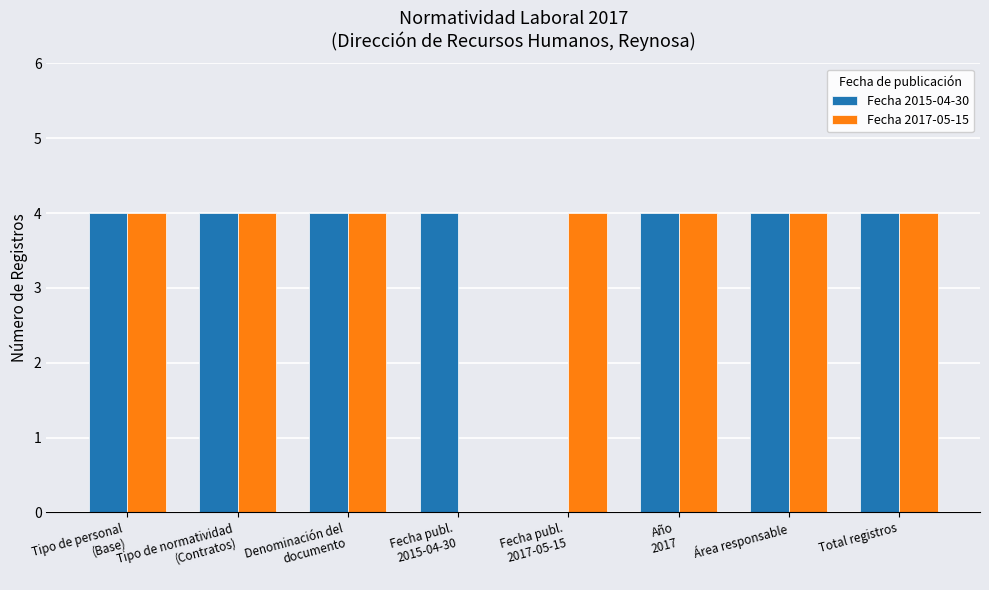

What is the greatest value displayed?

4